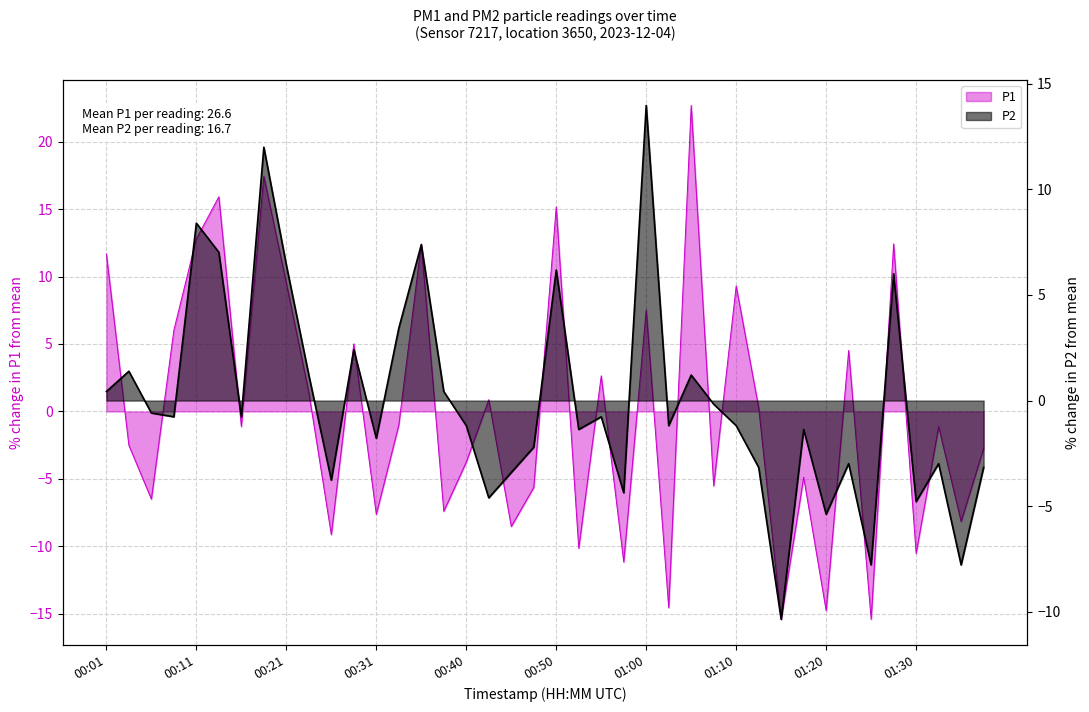

True or false: P1 and P2 intersect in this chart.

True